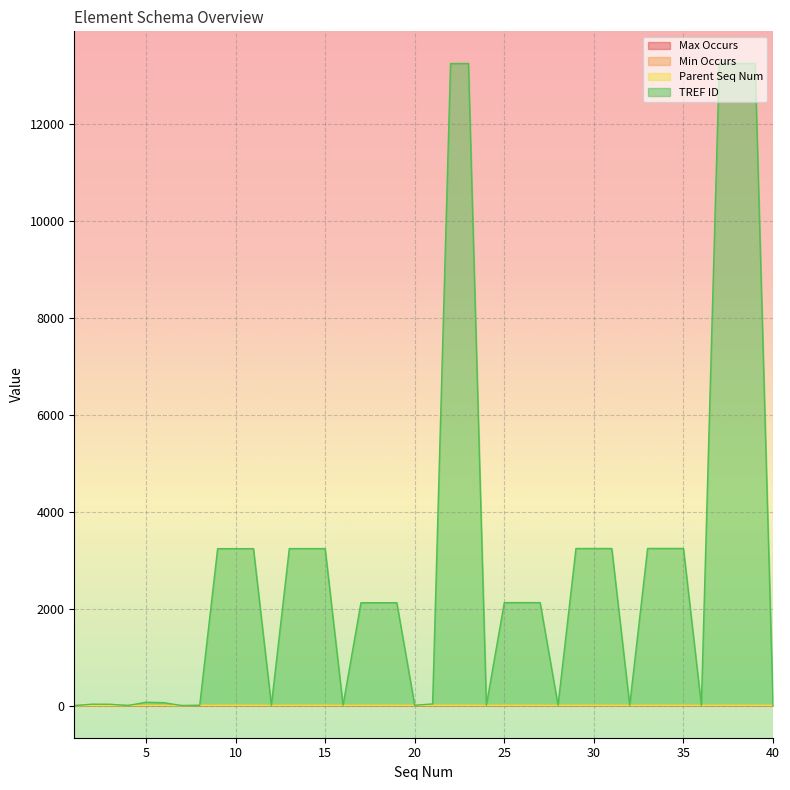

True or false: TREF ID and Max Occurs intersect in this chart.

False